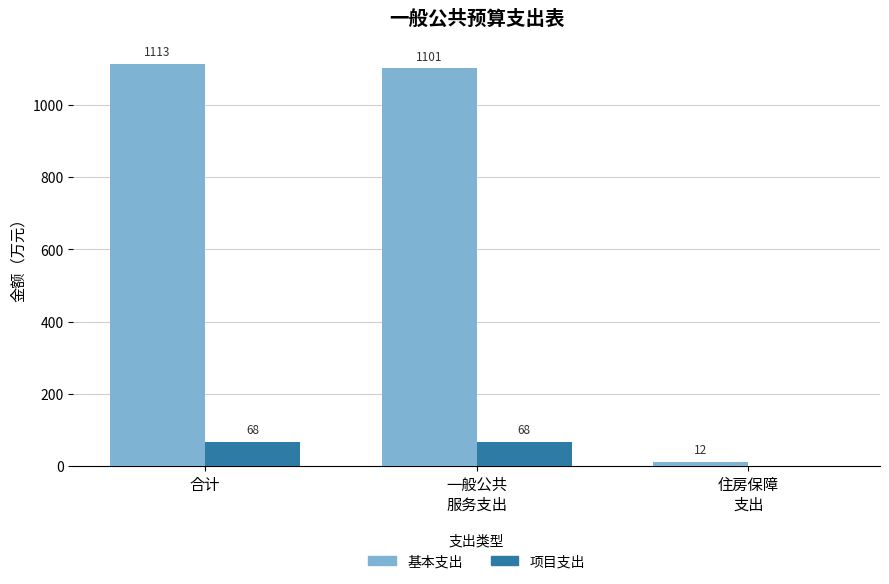

At which category is the sum across all series the highest?

合计